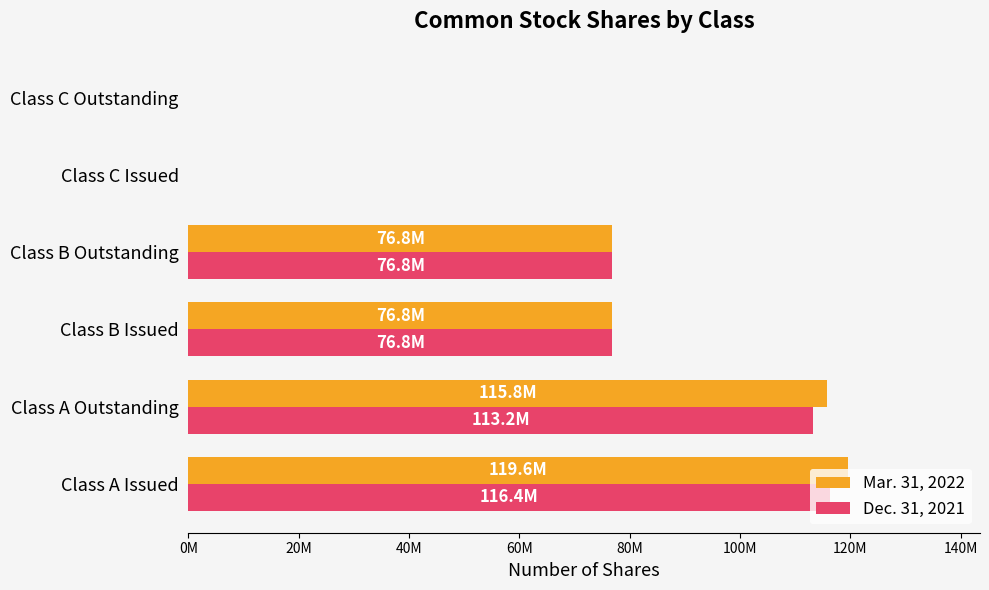

What are all the series names shown in the legend?

Mar. 31, 2022, Dec. 31, 2021